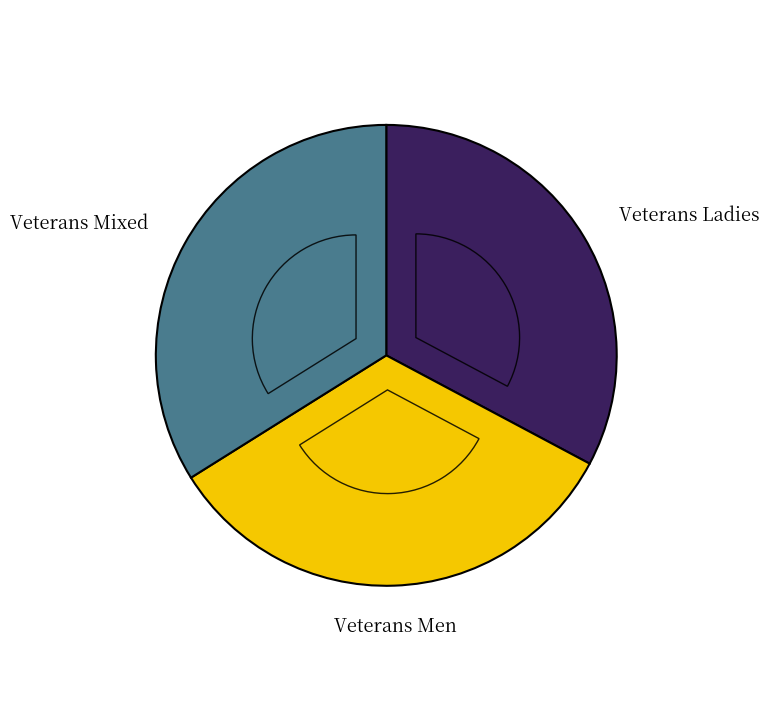

Is there a majority slice in this chart?

No